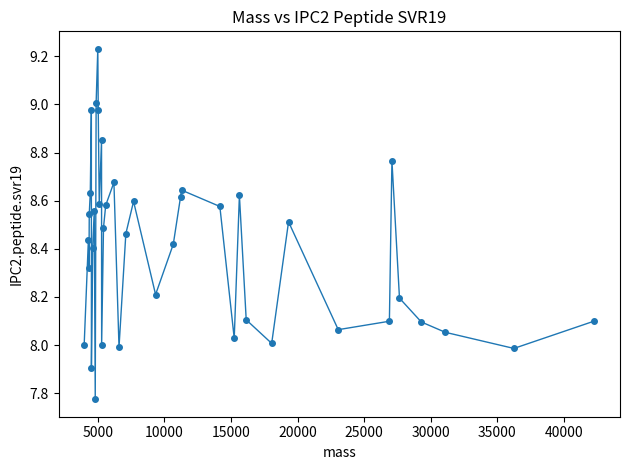

What is the difference between the second highest and second lowest values?

1.1